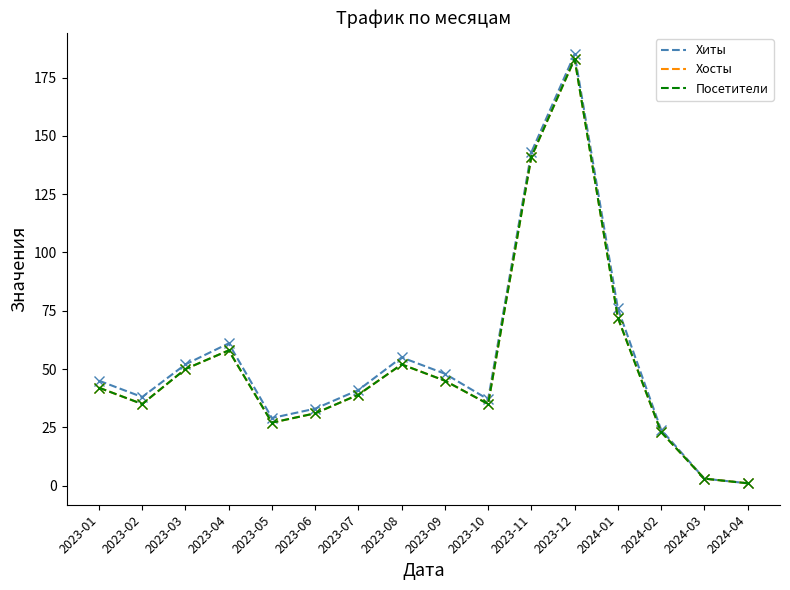

Reading left to right, what are all the values shown in this chart?

Хиты (line): 2023-01=45	2023-02=38	2023-03=52	2023-04=61	2023-05=29	2023-06=33	2023-07=41	2023-08=55	2023-09=48	2023-10=37	2023-11=143	2023-12=185	2024-01=76	2024-02=24	2024-03=3	2024-04=1
Хиты (marker): 2023-01=45	2023-02=38	2023-03=52	2023-04=61	2023-05=29	2023-06=33	2023-07=41	2023-08=55	2023-09=48	2023-10=37	2023-11=143	2023-12=185	2024-01=76	2024-02=24	2024-03=3	2024-04=1
Хосты (line): 2023-01=42	2023-02=35	2023-03=50	2023-04=58	2023-05=27	2023-06=31	2023-07=39	2023-08=52	2023-09=45	2023-10=35	2023-11=141	2023-12=183	2024-01=72	2024-02=23	2024-03=3	2024-04=1
Хосты (marker): 2023-01=42	2023-02=35	2023-03=50	2023-04=58	2023-05=27	2023-06=31	2023-07=39	2023-08=52	2023-09=45	2023-10=35	2023-11=141	2023-12=183	2024-01=72	2024-02=23	2024-03=3	2024-04=1
Посетители (line): 2023-01=42	2023-02=35	2023-03=50	2023-04=58	2023-05=27	2023-06=31	2023-07=39	2023-08=52	2023-09=45	2023-10=35	2023-11=141	2023-12=183	2024-01=72	2024-02=23	2024-03=3	2024-04=1
Посетители (marker): 2023-01=42	2023-02=35	2023-03=50	2023-04=58	2023-05=27	2023-06=31	2023-07=39	2023-08=52	2023-09=45	2023-10=35	2023-11=141	2023-12=183	2024-01=72	2024-02=23	2024-03=3	2024-04=1